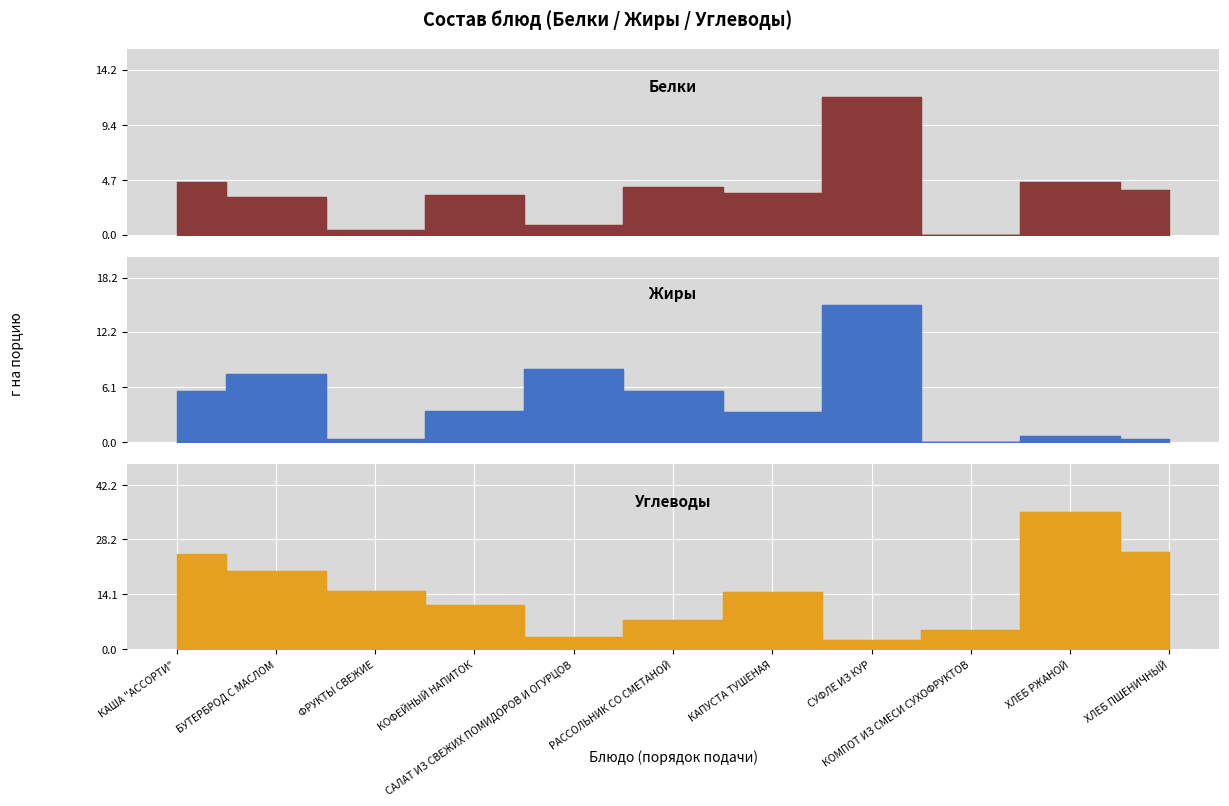

What is the difference between the second highest and second lowest values in the Углеводы series?

21.8